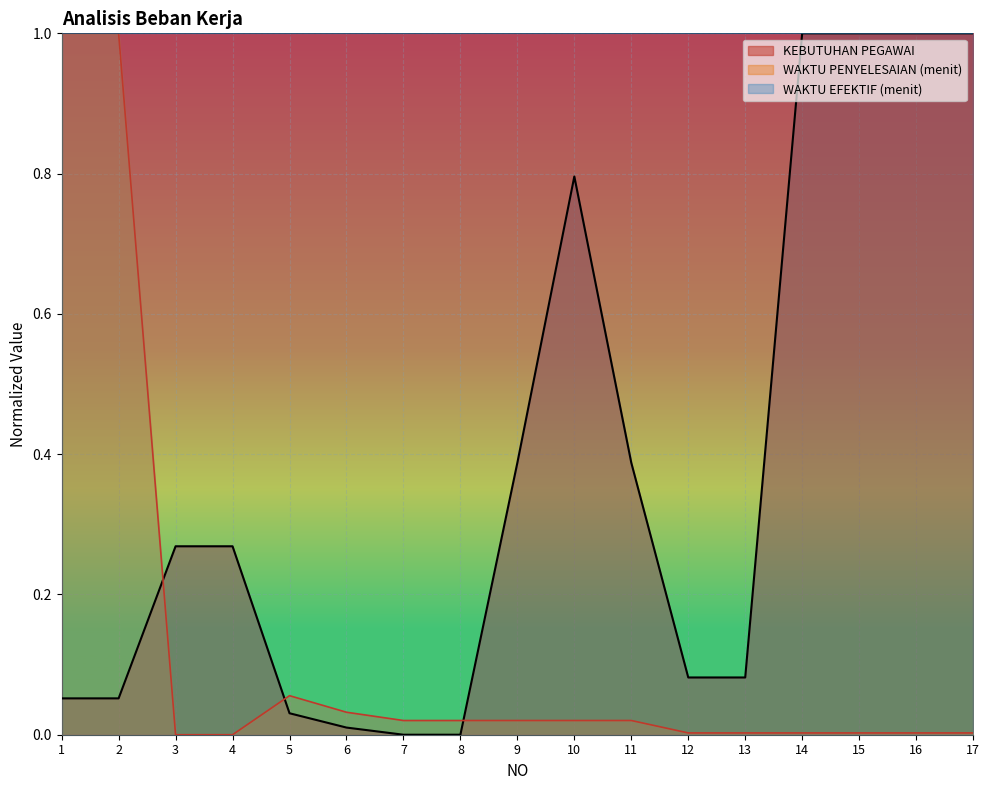

Does the chart display data point markers on the line(s)?

No